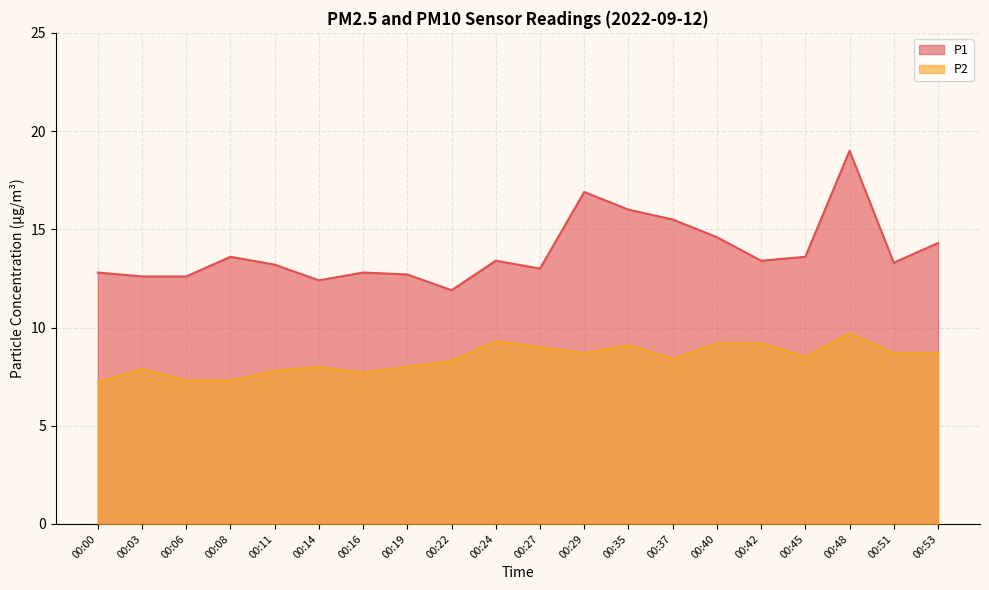

How many values in the P2 series are below 8?

6